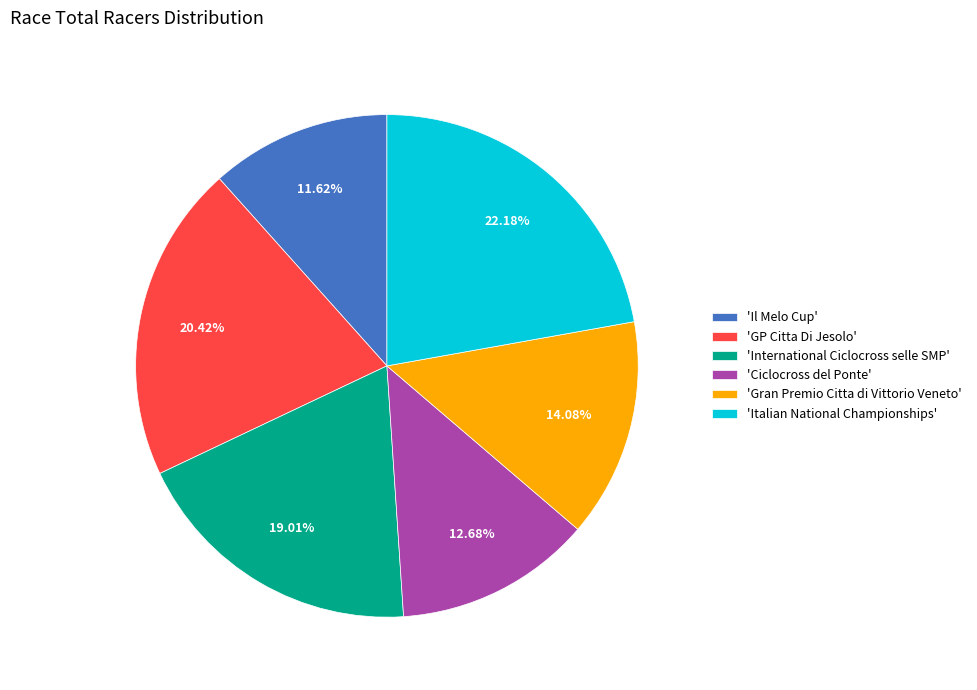

Does 'Il Melo Cup' represent more than half of the total?

No